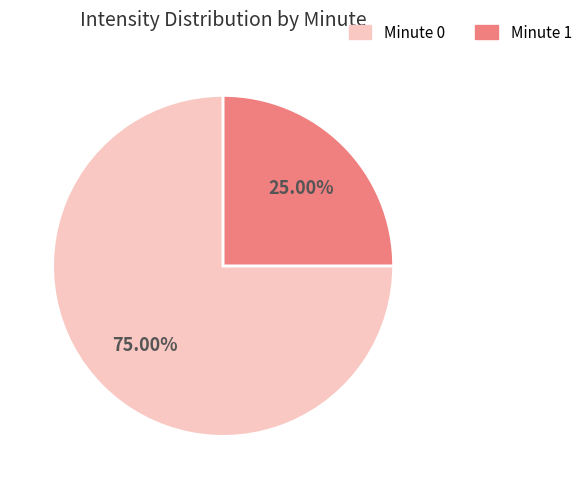

Is there any slice that represents more than half of the pie?

Yes